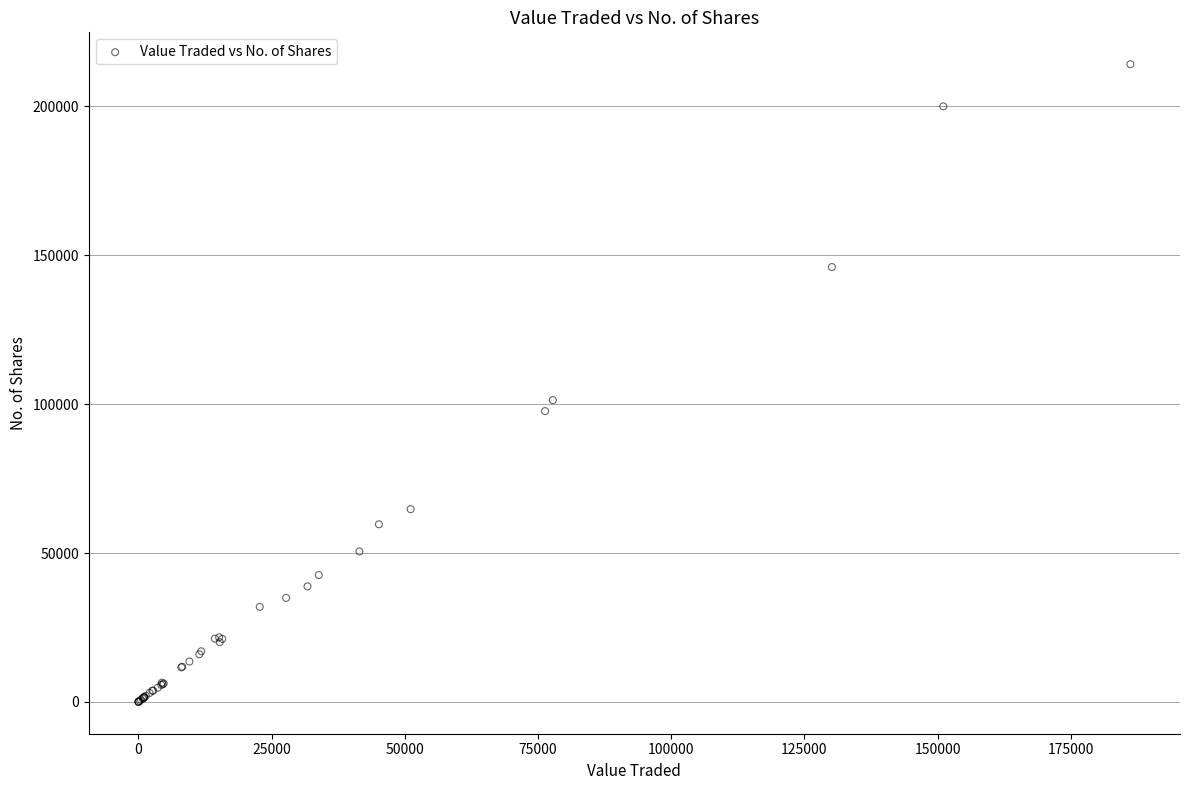

What Y value in the scatter plot is closest to 107099?

101354